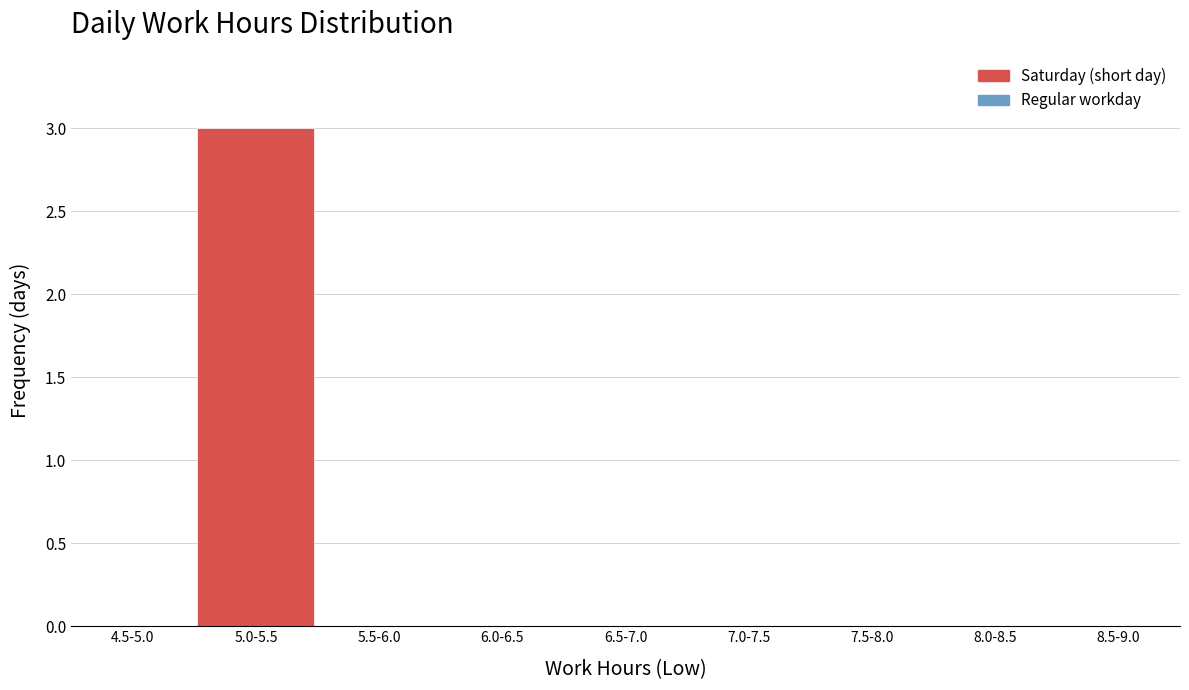

Reading left to right, transcribe all the data shown in this chart.

4.5-5.0=0	5.0-5.5=3	5.5-6.0=0	6.0-6.5=0	6.5-7.0=0	7.0-7.5=0	7.5-8.0=0	8.0-8.5=0	8.5-9.0=0